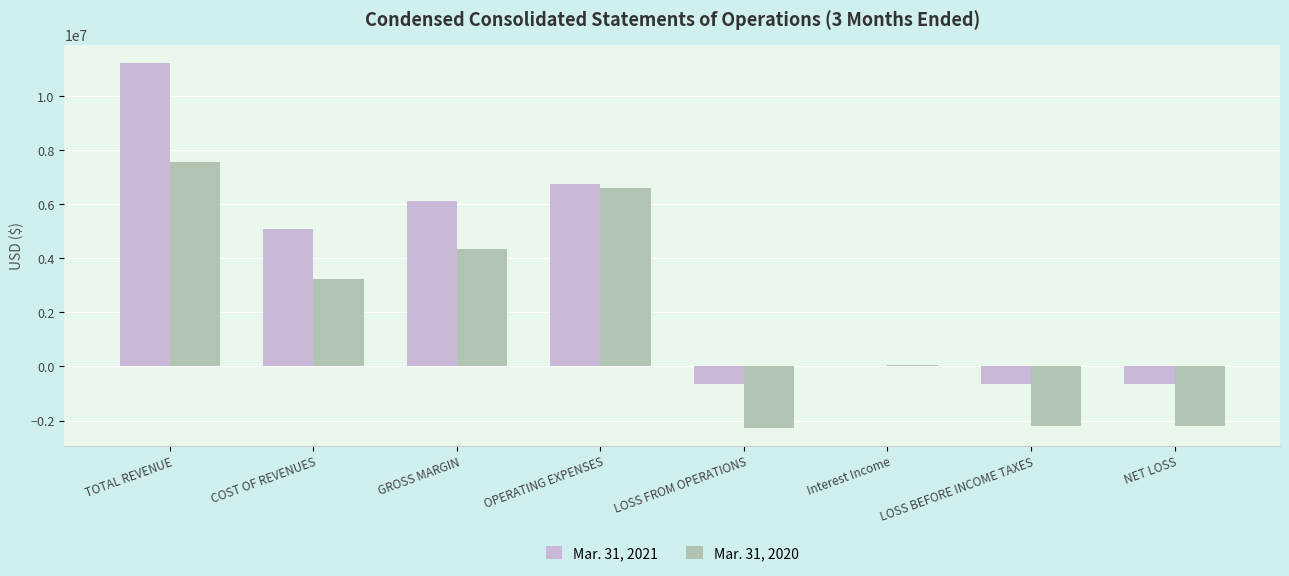

At which category is the sum across all series the highest?

TOTAL REVENUE